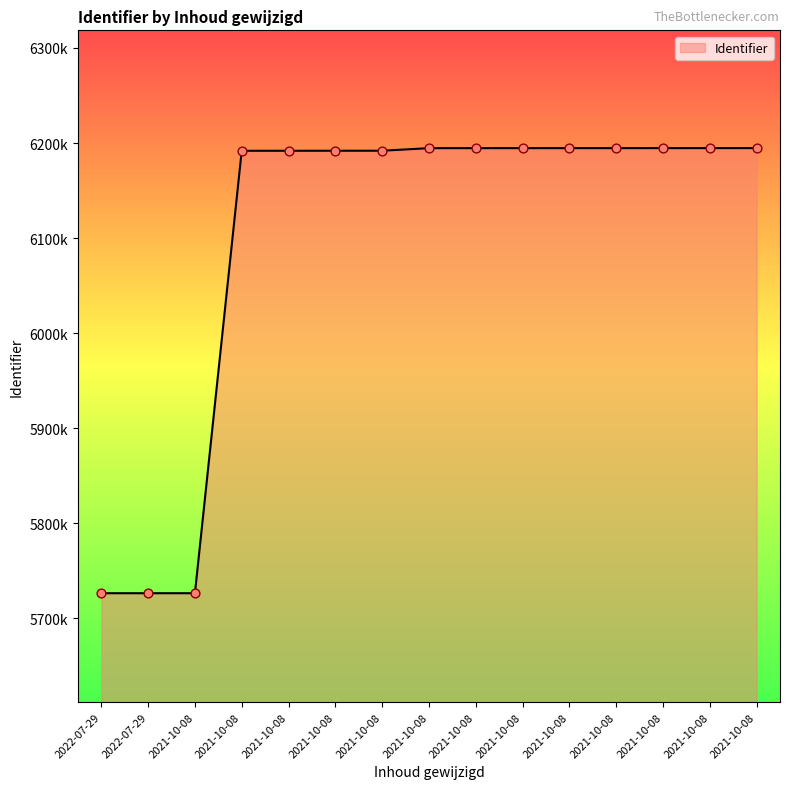

Does the chart have visible grid lines?

No